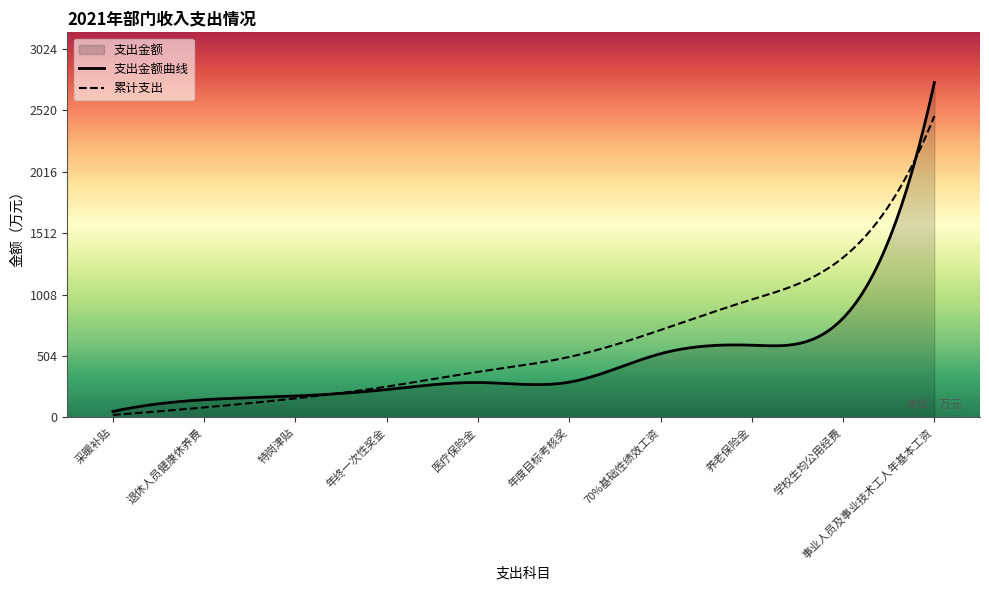

Rank the categories by value from highest to lowest.

事业人员及事业技术工人年基本工资, 学校生均公用经费, 养老保险金, 70%基础性绩效工资, 年度目标考核奖, 医疗保险金, 年终一次性奖金, 特岗津贴, 退休人员健康休养费, 采暖补贴